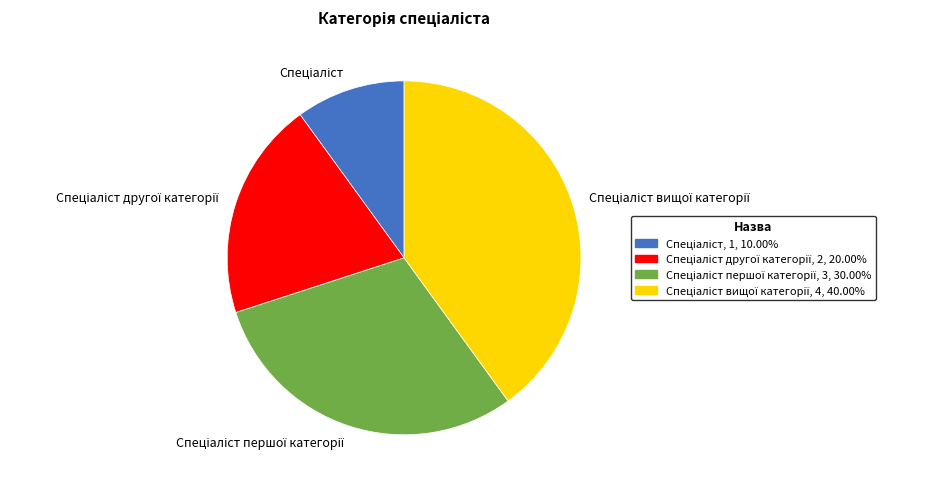

Is there any slice that represents more than half of the pie?

No